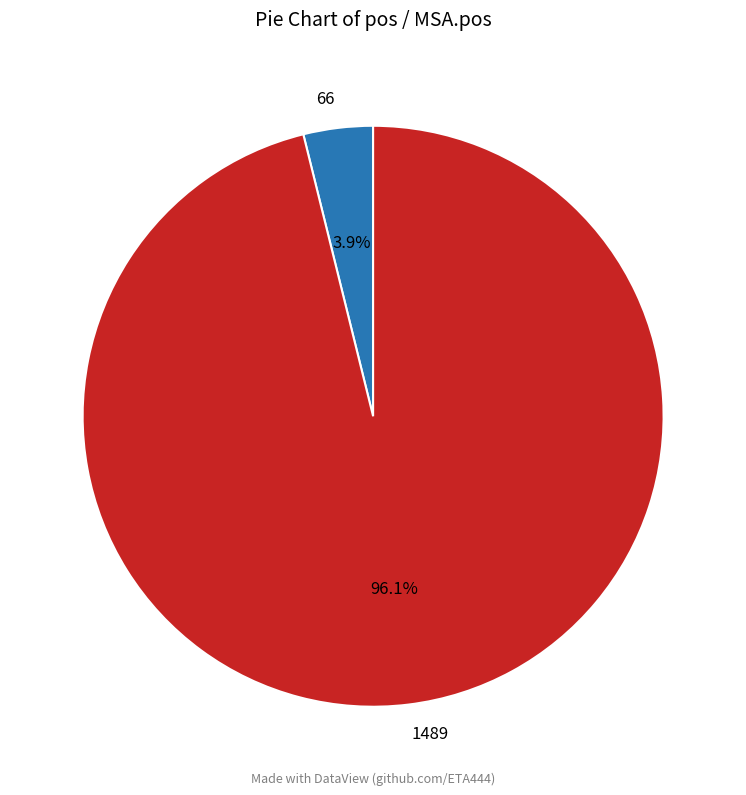

Is 66 the majority of the pie?

No